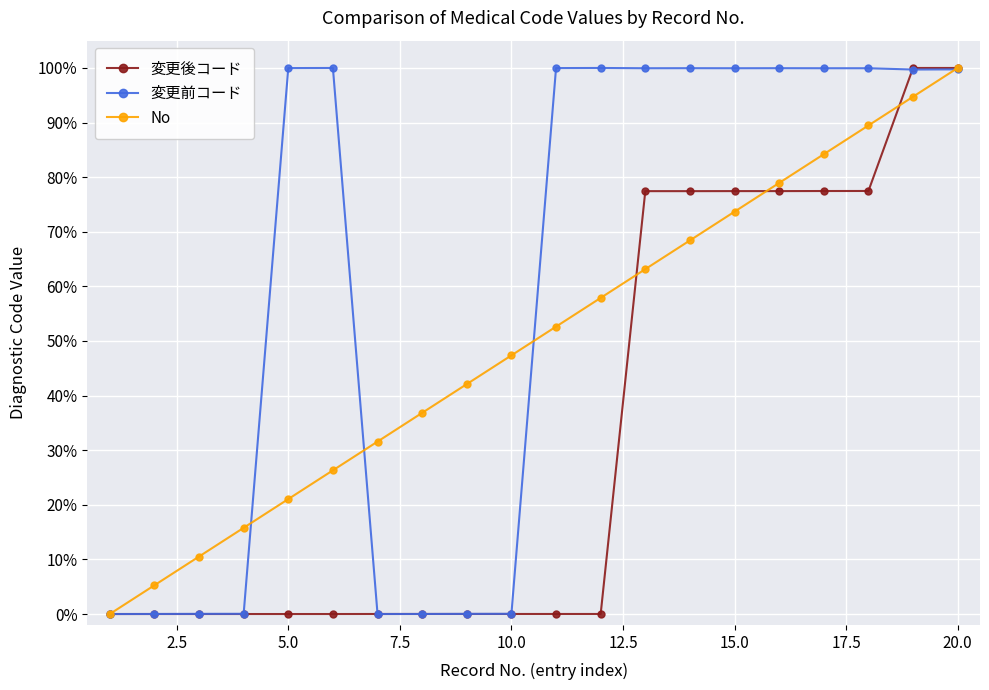

Is this an area chart (filled region under the line)?

No